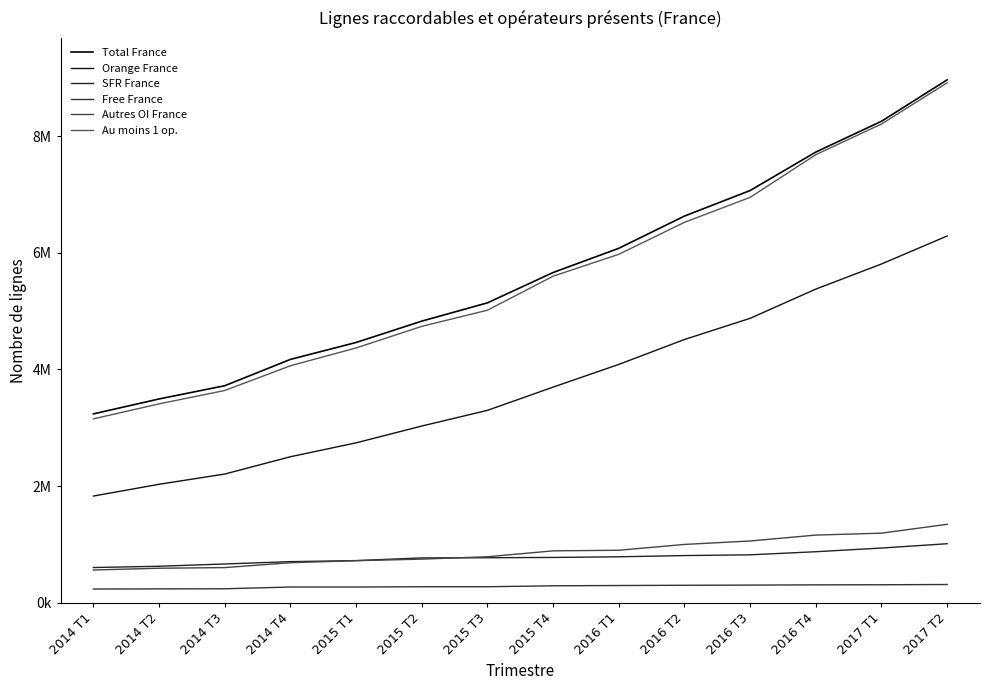

Reading left to right, what are all the values shown in this chart?

Total France: 2014 T1=3239000	2014 T2=3495000	2014 T3=3722000	2014 T4=4173000	2015 T1=4463000	2015 T2=4829000	2015 T3=5142000	2015 T4=5662000	2016 T1=6077000	2016 T2=6629000	2016 T3=7067000	2016 T4=7726000	2017 T1=8254000	2017 T2=8964000
Orange France: 2014 T1=1831000	2014 T2=2033000	2014 T3=2208000	2014 T4=2505000	2015 T1=2743000	2015 T2=3031000	2015 T3=3300000	2015 T4=3698000	2016 T1=4087000	2016 T2=4514000	2016 T3=4877000	2016 T4=5378000	2017 T1=5808000	2017 T2=6288000
SFR France: 2014 T1=606000	2014 T2=628000	2014 T3=667000	2014 T4=707000	2015 T1=725000	2015 T2=771000	2015 T3=774000	2015 T4=779000	2016 T1=790000	2016 T2=811000	2016 T3=824000	2016 T4=877000	2017 T1=940000	2017 T2=1014000
Free France: 2014 T1=238000	2014 T2=240000	2014 T3=242000	2014 T4=272000	2015 T1=272000	2015 T2=277000	2015 T3=277000	2015 T4=293000	2016 T1=298000	2016 T2=302000	2016 T3=305000	2016 T4=309000	2017 T1=311000	2017 T2=315000
Autres OI France: 2014 T1=564000	2014 T2=594000	2014 T3=605000	2014 T4=689000	2015 T1=723000	2015 T2=750000	2015 T3=791000	2015 T4=892000	2016 T1=902000	2016 T2=1002000	2016 T3=1061000	2016 T4=1162000	2017 T1=1195000	2017 T2=1347000
Au moins 1 op.: 2014 T1=3154000	2014 T2=3411000	2014 T3=3640000	2014 T4=4064000	2015 T1=4369000	2015 T2=4739000	2015 T3=5016000	2015 T4=5599000	2016 T1=5974000	2016 T2=6522000	2016 T3=6950000	2016 T4=7681000	2017 T1=8207000	2017 T2=8913000